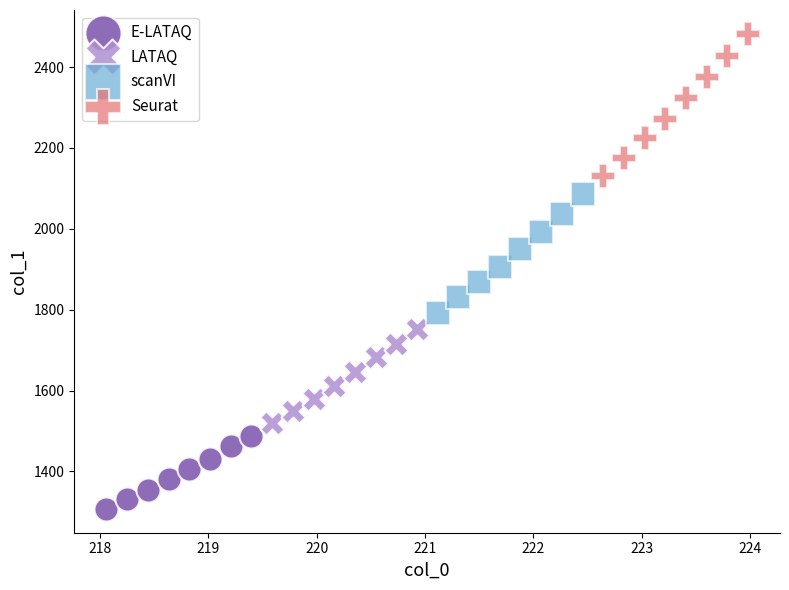

Which series contains the highest Y value?

Seurat